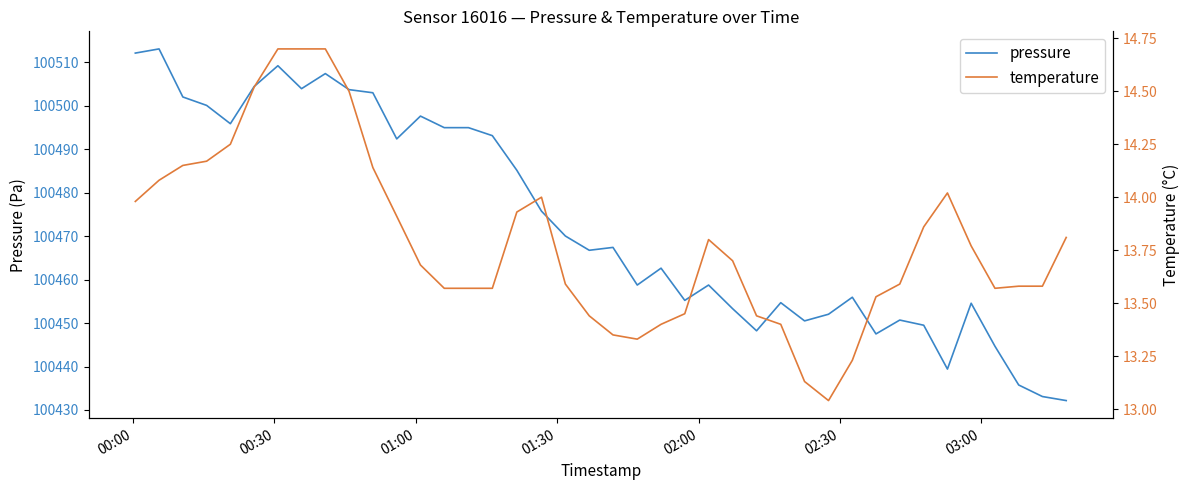

What is the value of the pressure point at the 8th from the left?

100503.9